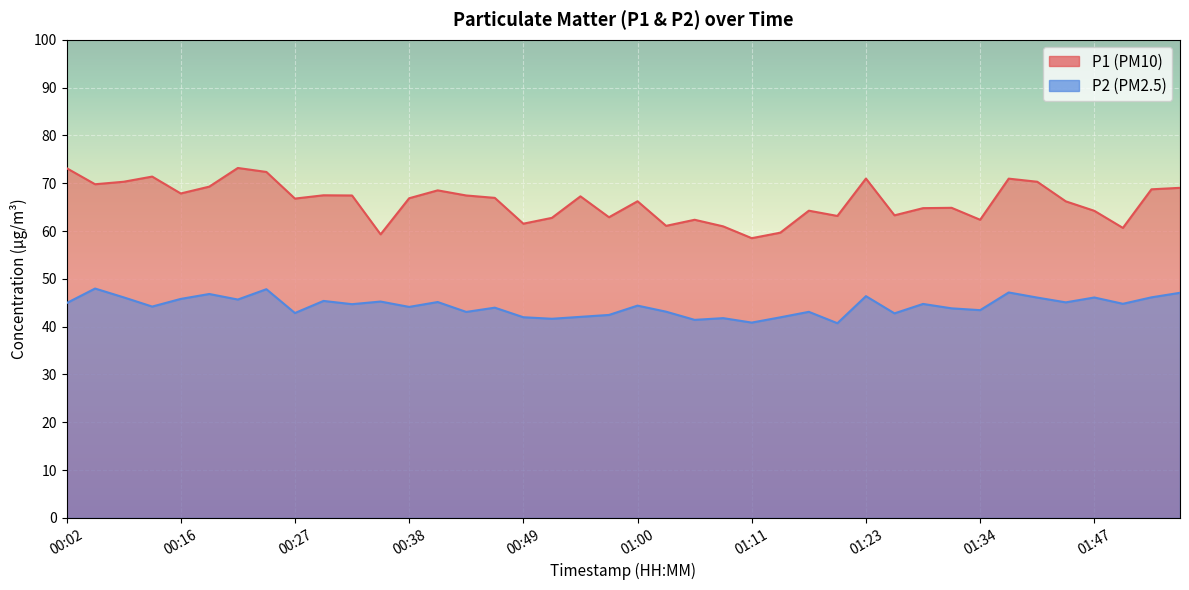

True or false: P2 has more than 1 points higher than both neighbors.

True